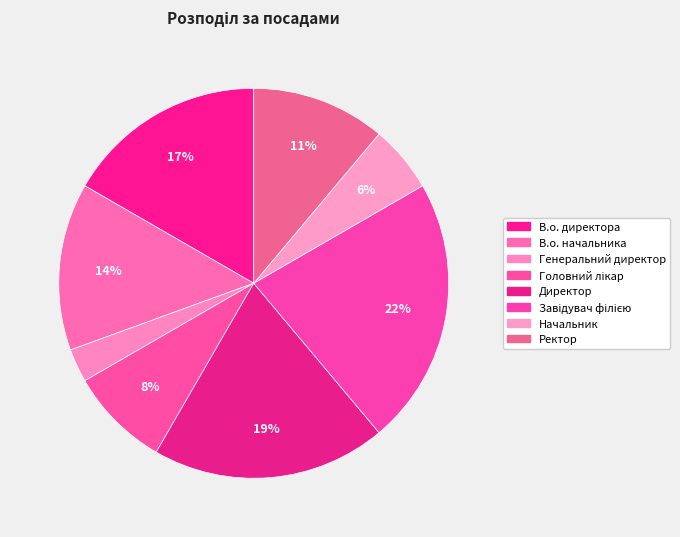

How many segments does this pie chart have?

8